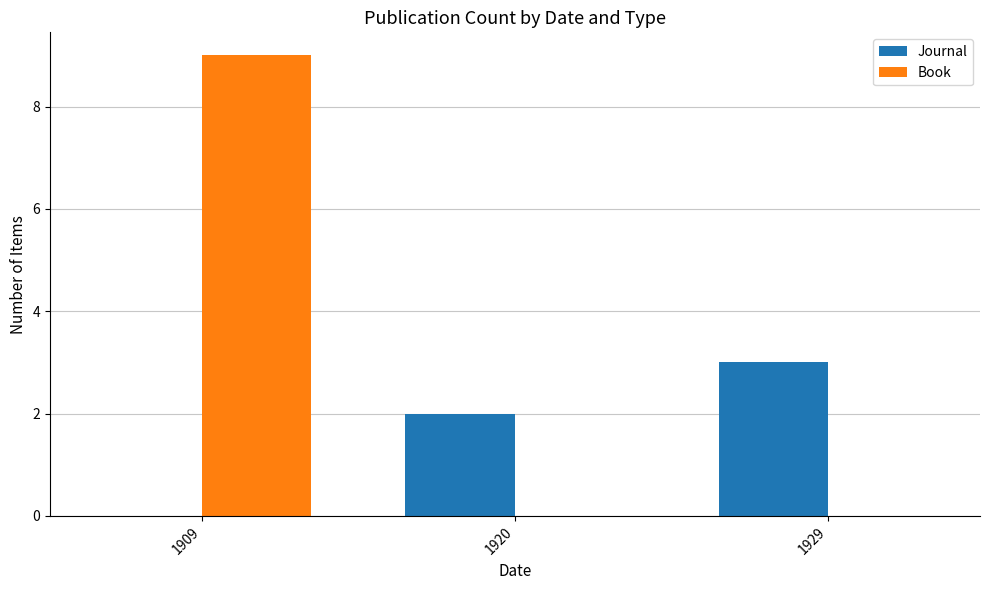

Which series has the widest spread of values?

Book